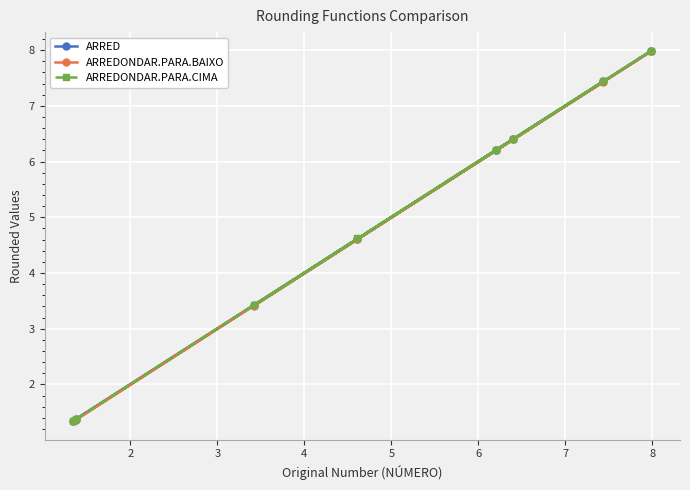

How many data points does each series have?

8